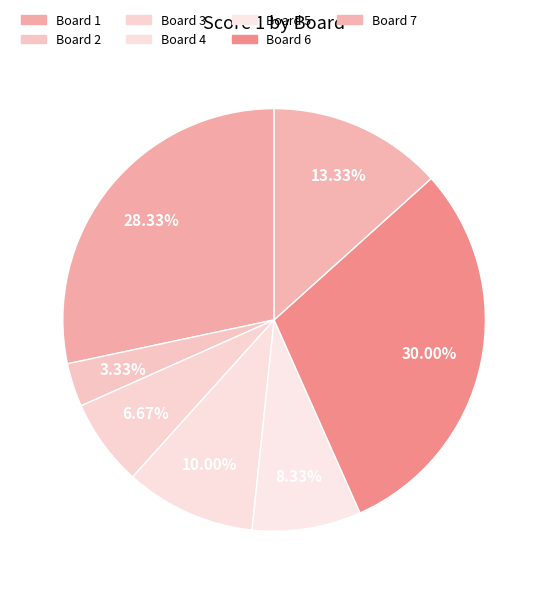

Which slice is the smallest?

Board 2